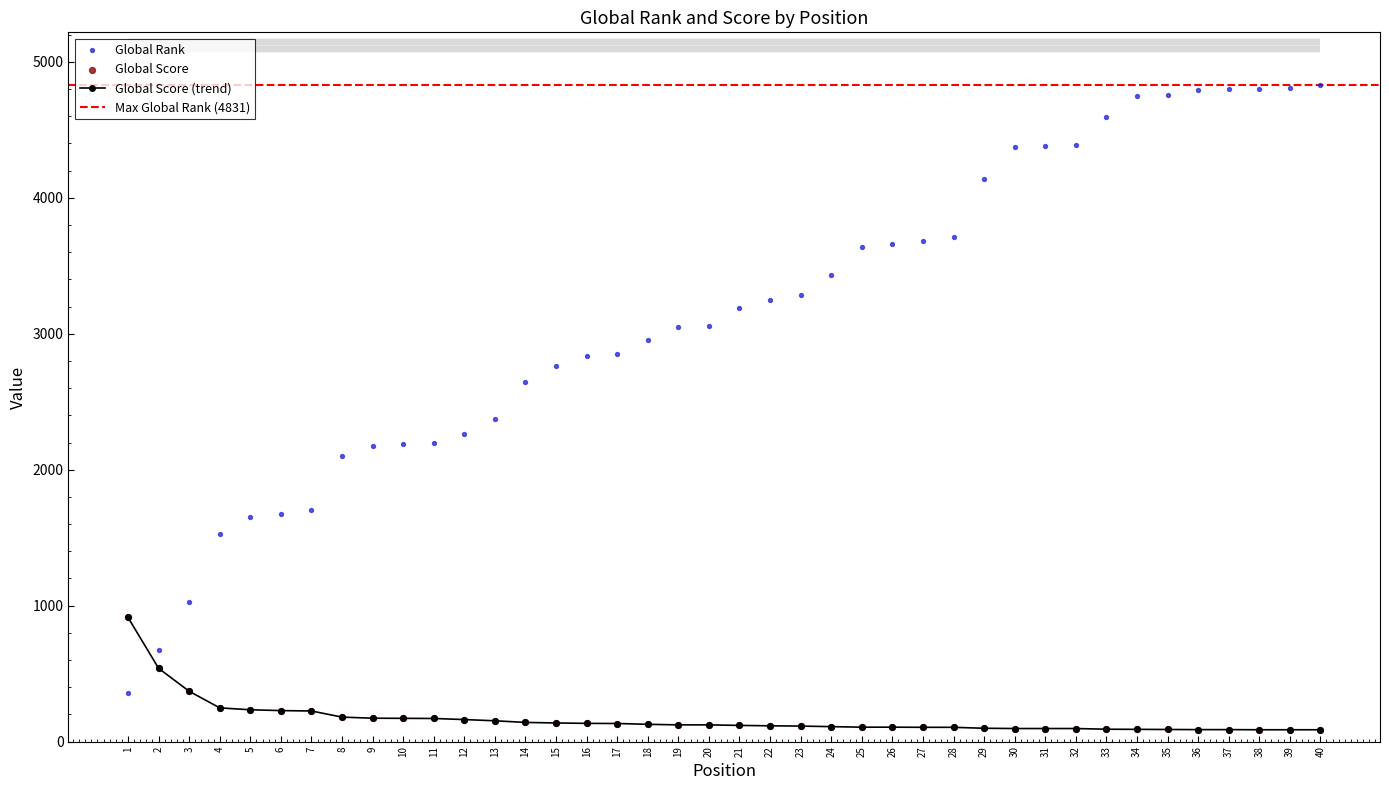

At which category is the sum across all series the highest?

40